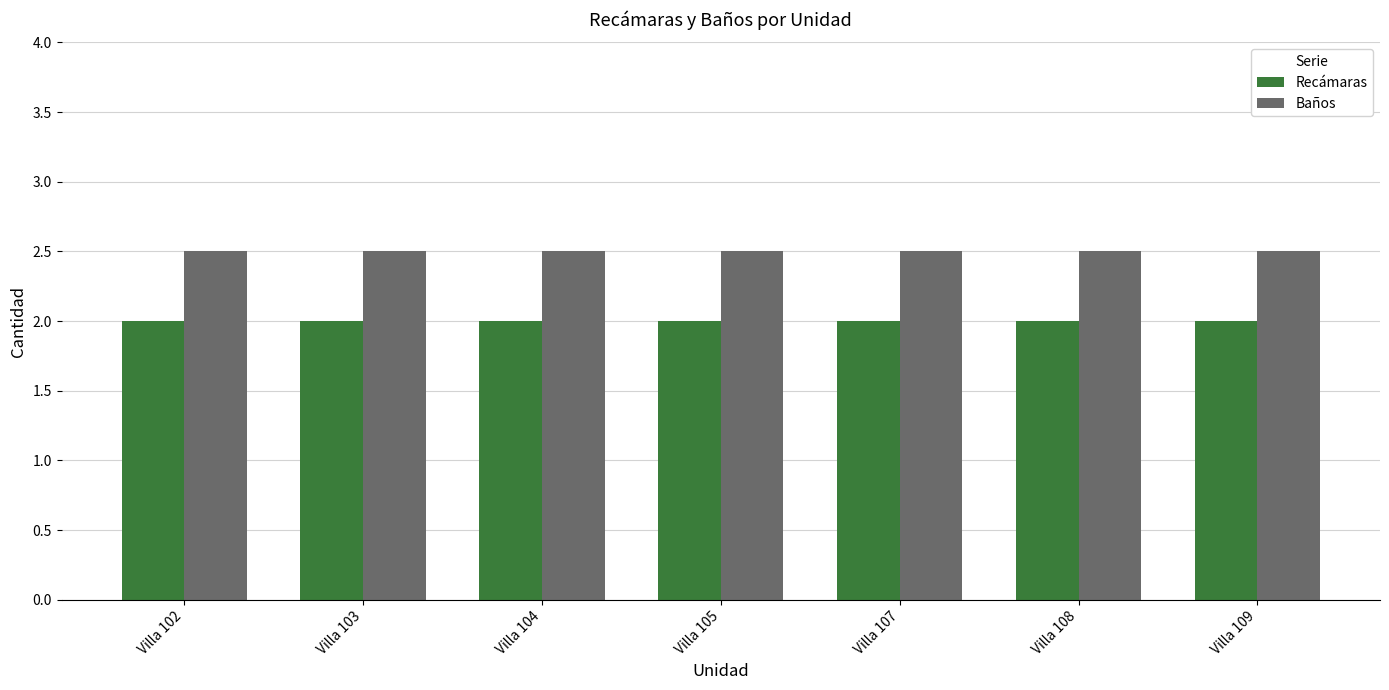

At how many categories does at least one series exceed 2?

7